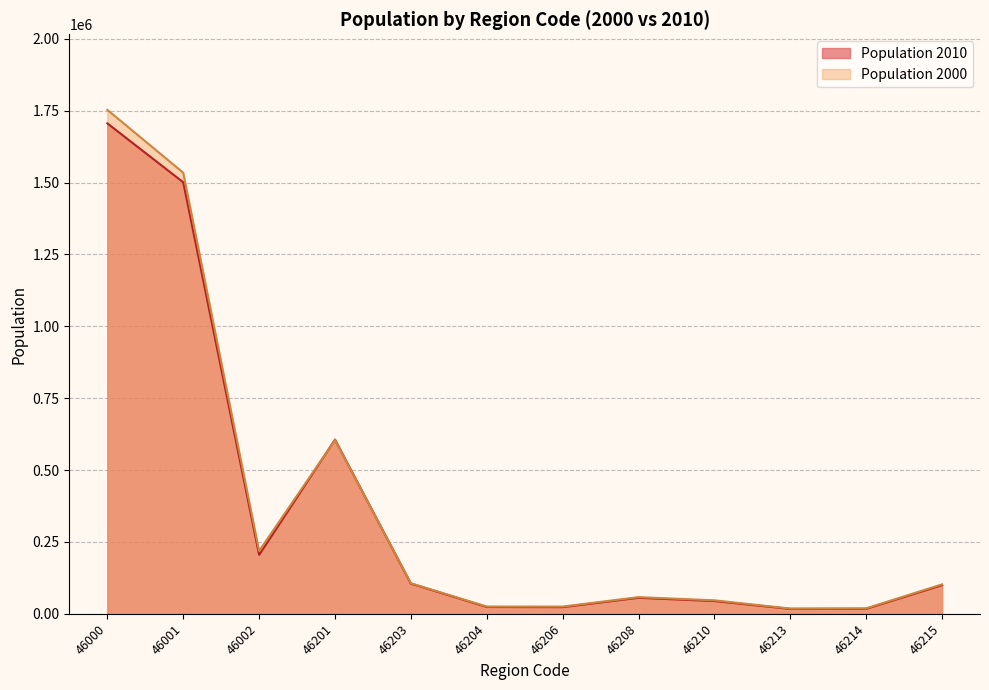

Which series ends up on top after the final intersection of Population 2000 and Population 2010?

Population 2000